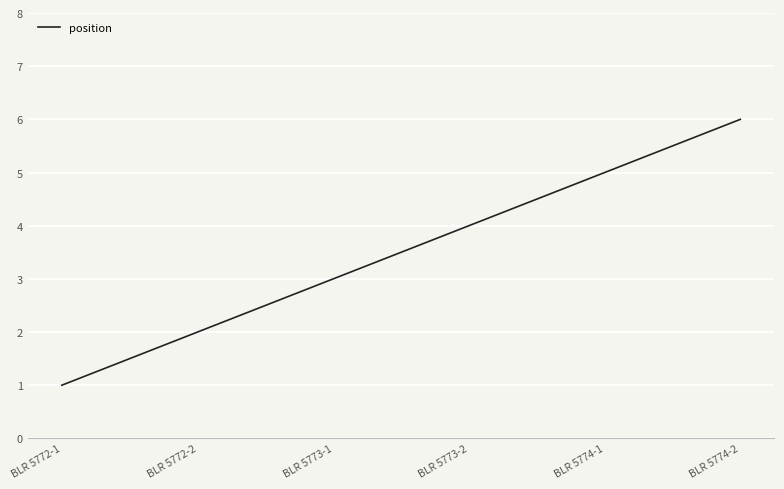

What is the change in value from BLR 5772-1 to BLR 5772-2?

+1